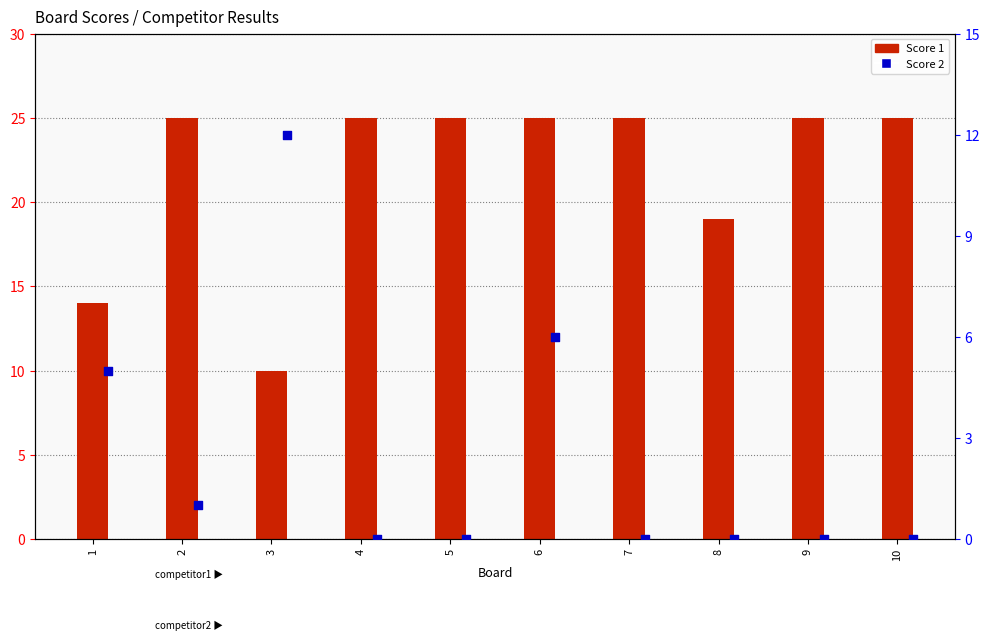

Which series has the largest Y range (max minus min)?

Score 1